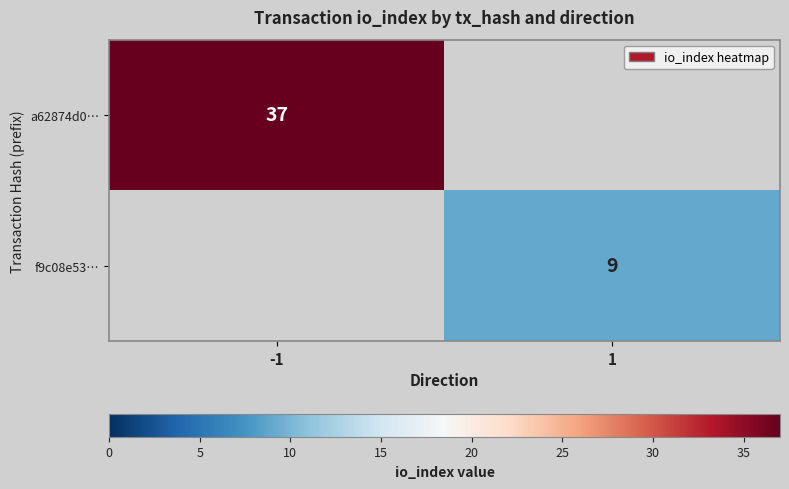

The value of a62874d0… at -1 is 37. True or false?

True